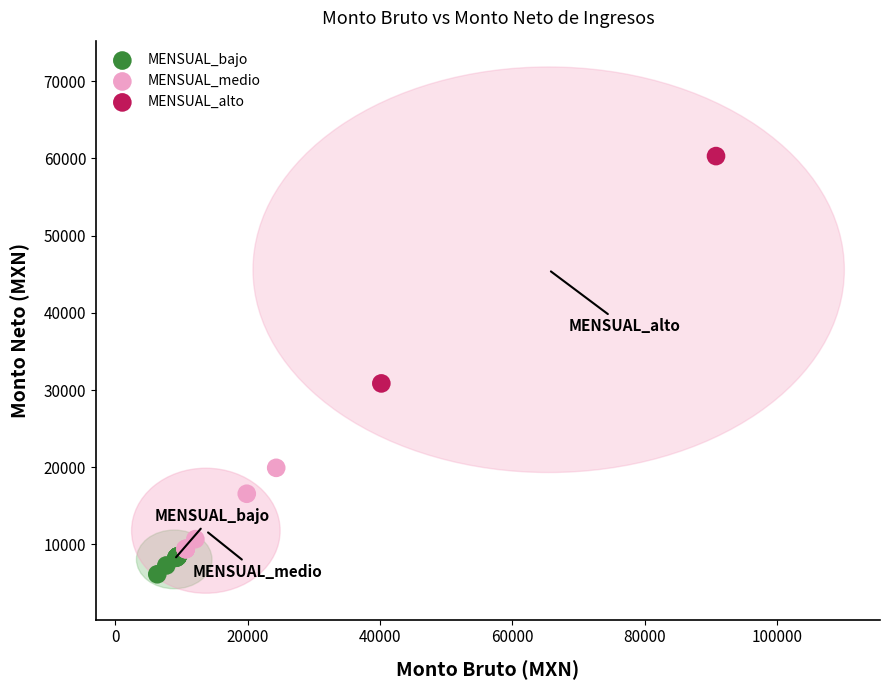

What are all the series names shown in the legend?

MENSUAL_bajo, MENSUAL_medio, MENSUAL_alto